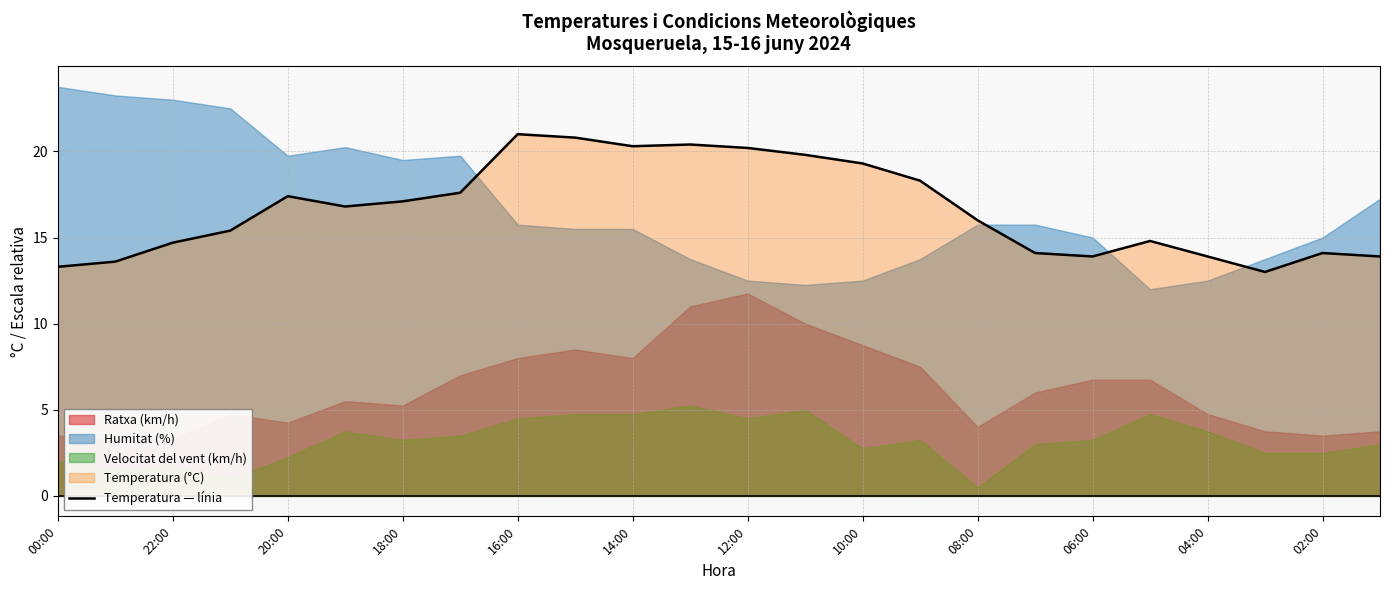

The value of Temperatura — línia at 22:00 is 14.7. True or false?

True